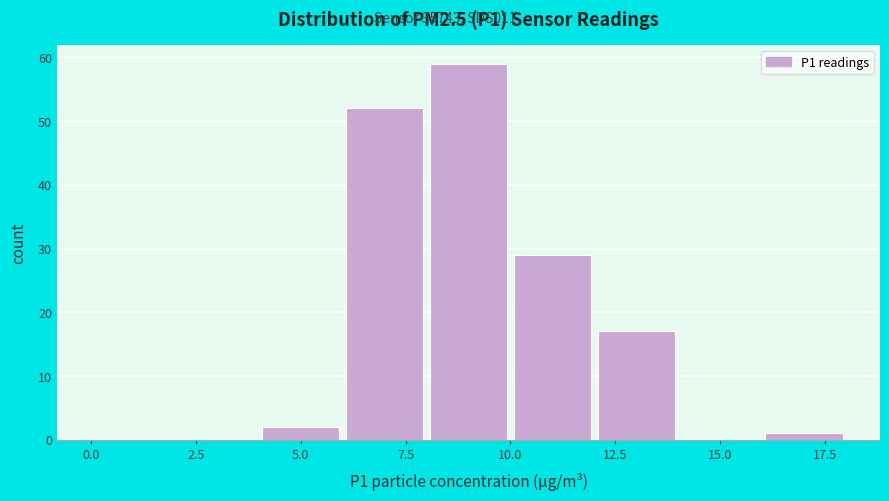

Reading left to right, list every bar in this chart as the range it spans on the x-axis followed by its height. The values are not printed on the chart, so give them approximately, as read against the axis.

0 to 2: 0
2 to 4: 0
4 to 6: 2
6 to 8: 52
8 to 10: 59
10 to 12: 29
12 to 14: 17
14 to 16: 0
16 to 18: 1